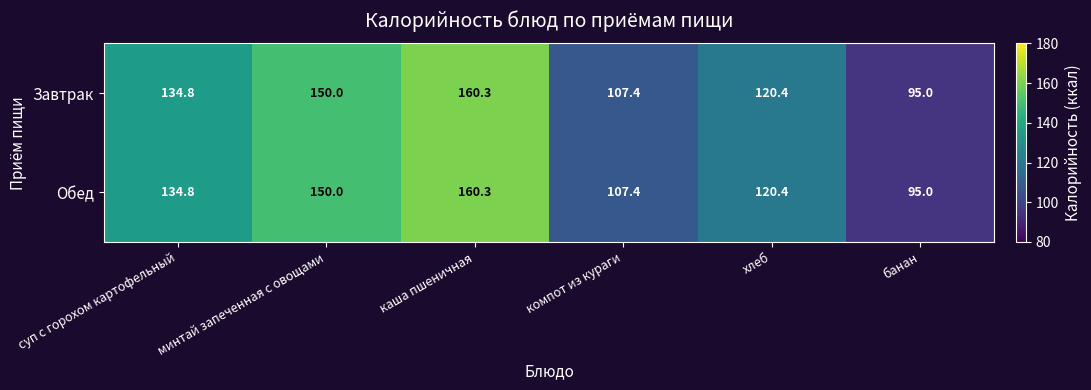

List the labels in order of Завтрак value, largest first.

каша пшеничная, минтай запеченная с овощами, суп с горохом картофельный, хлеб, компот из кураги, банан